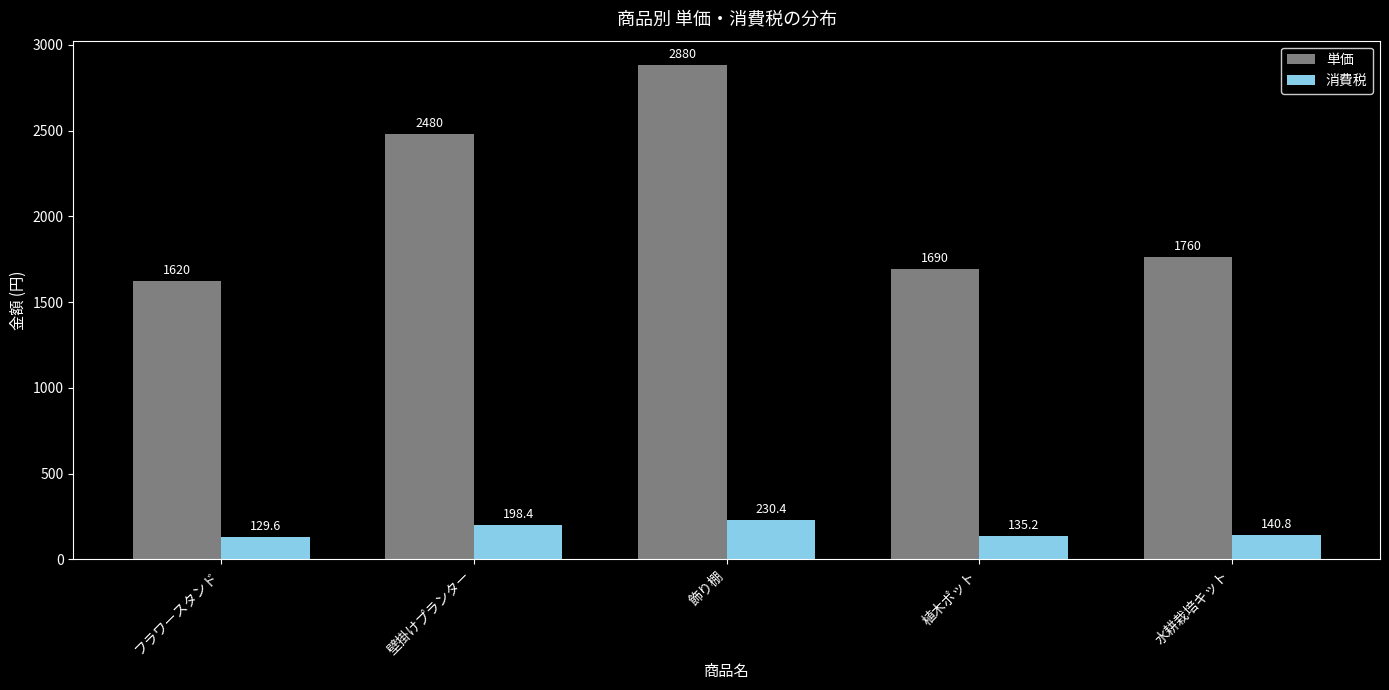

Rank the series by their average value, from highest to lowest.

単価, 消費税